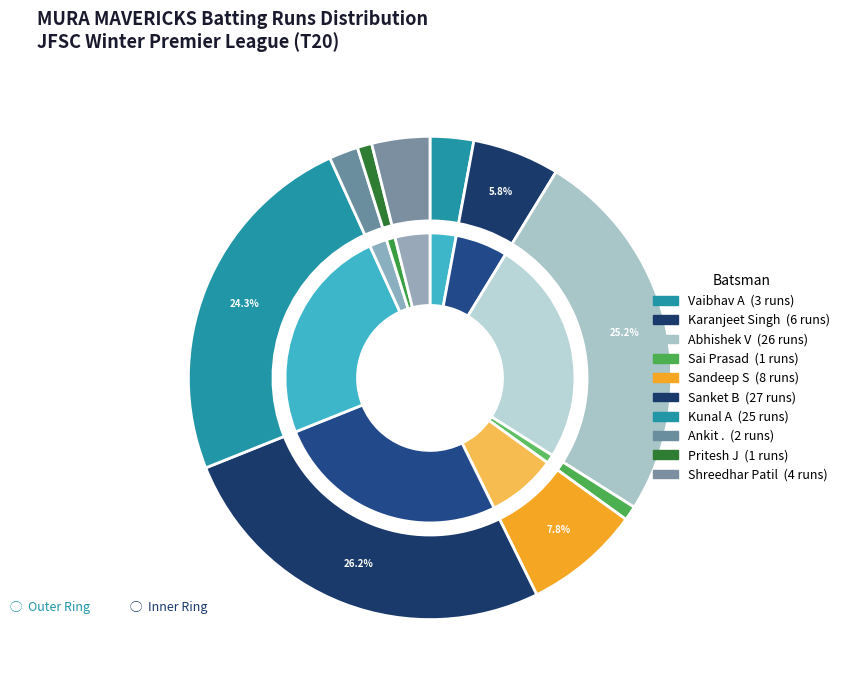

What is the total percentage of Kunal A and Shreedhar Patil?

28.2%